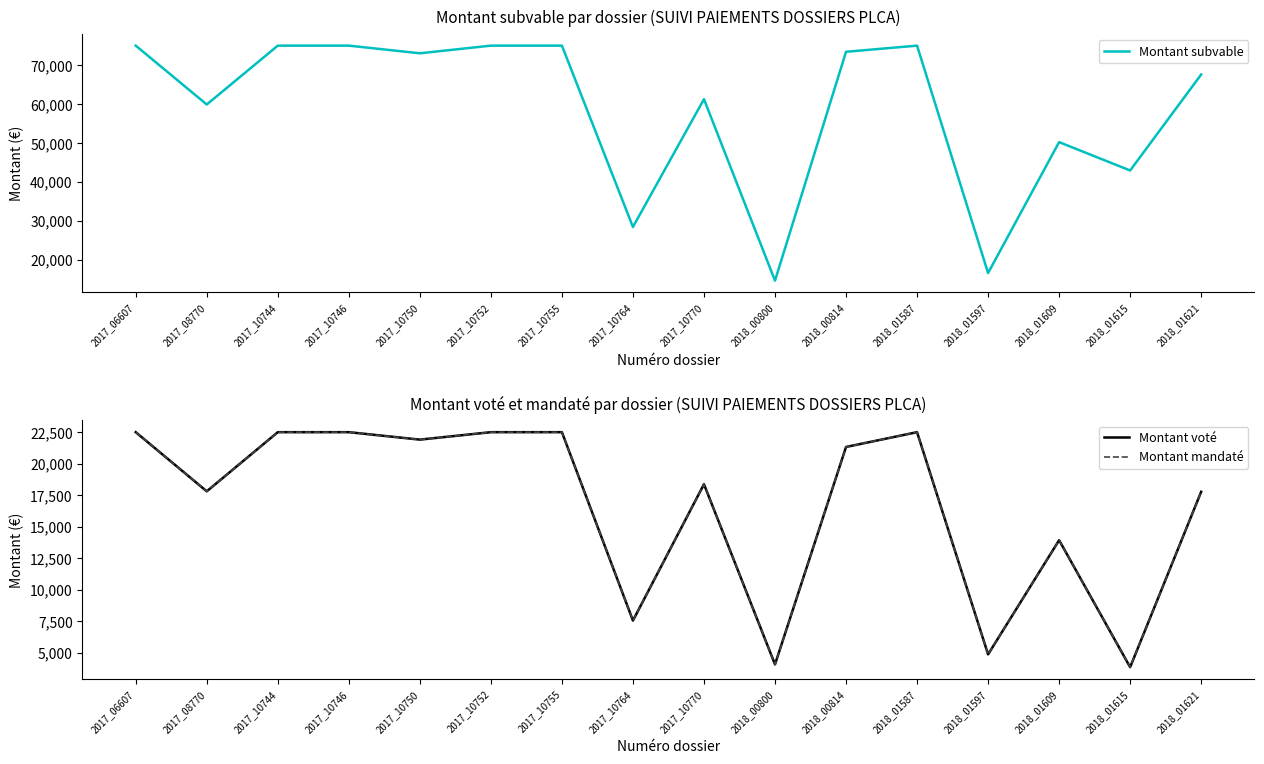

Which label corresponds to the smallest value in the chart?

2018_01615